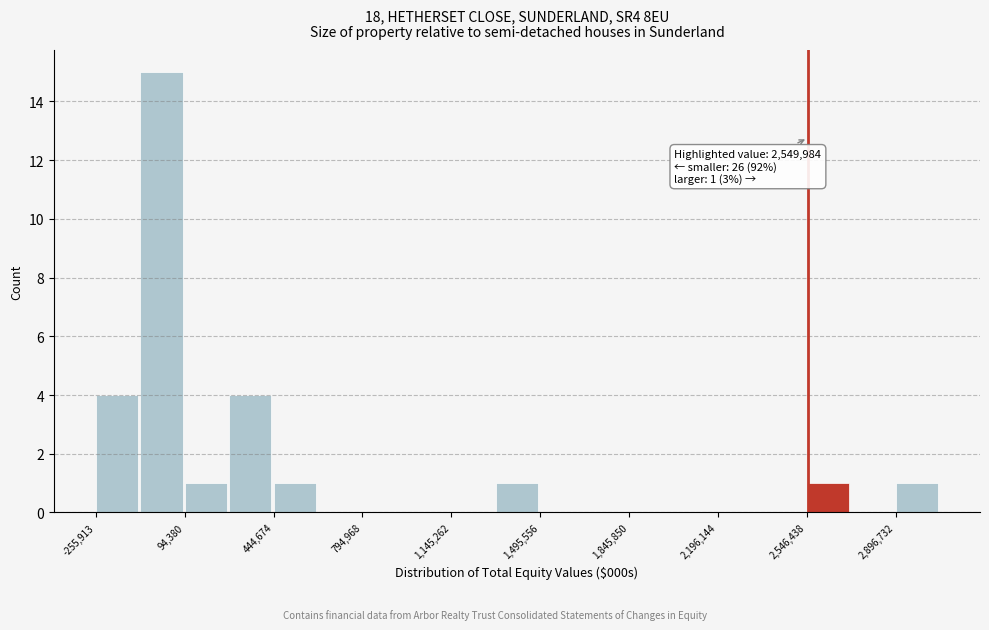

Read against the x-axis, roughly where is the centre of the tallest bar?

0